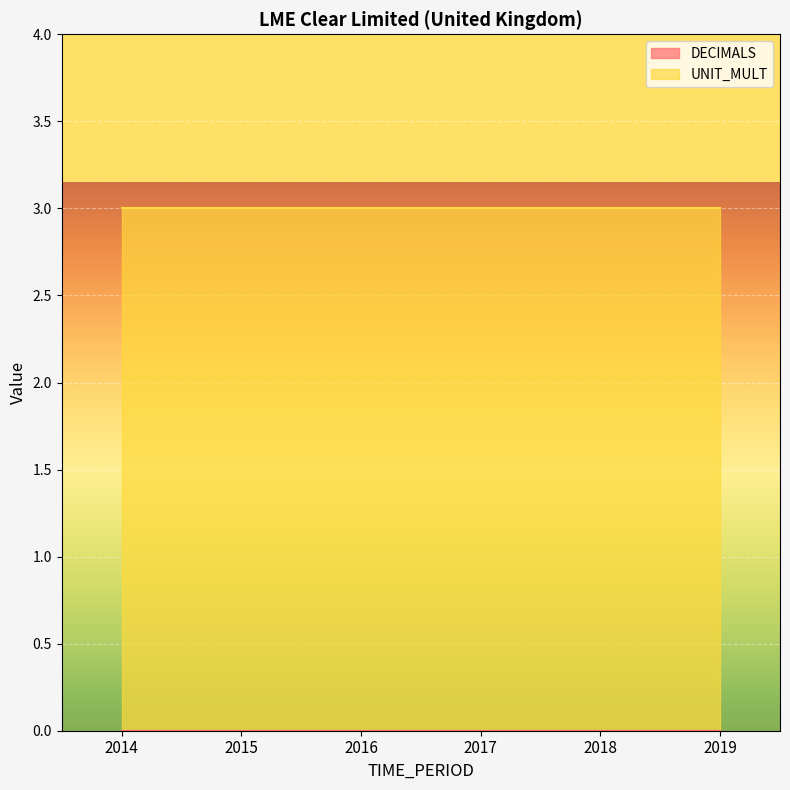

What are all the series names shown in the legend?

DECIMALS, UNIT_MULT